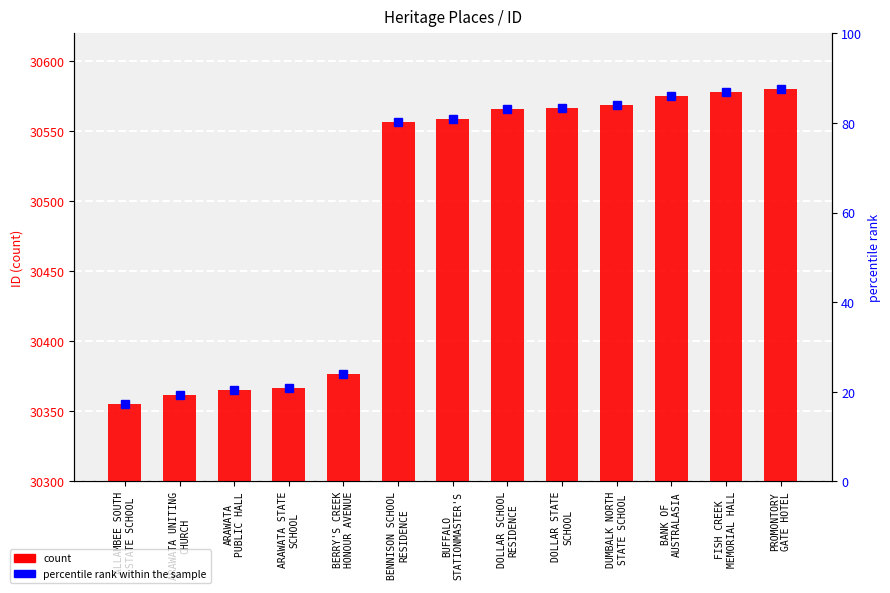

Rank the series at FISH CREEK
MEMORIAL HALL from lowest to highest value.

percentile rank within the sample, count